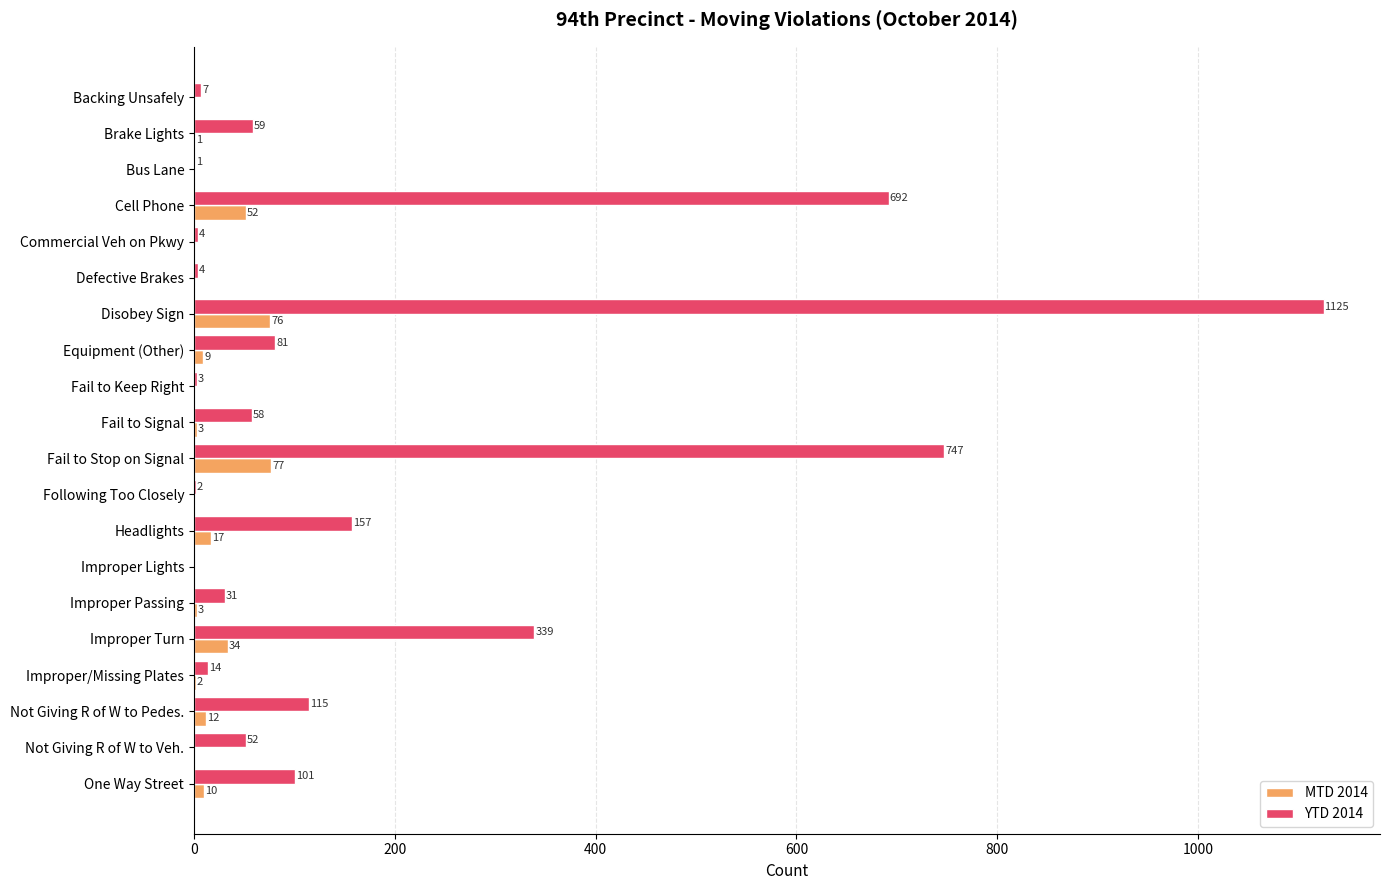

Which series changed the most between Commercial Veh on Pkwy and Improper Turn?

YTD 2014